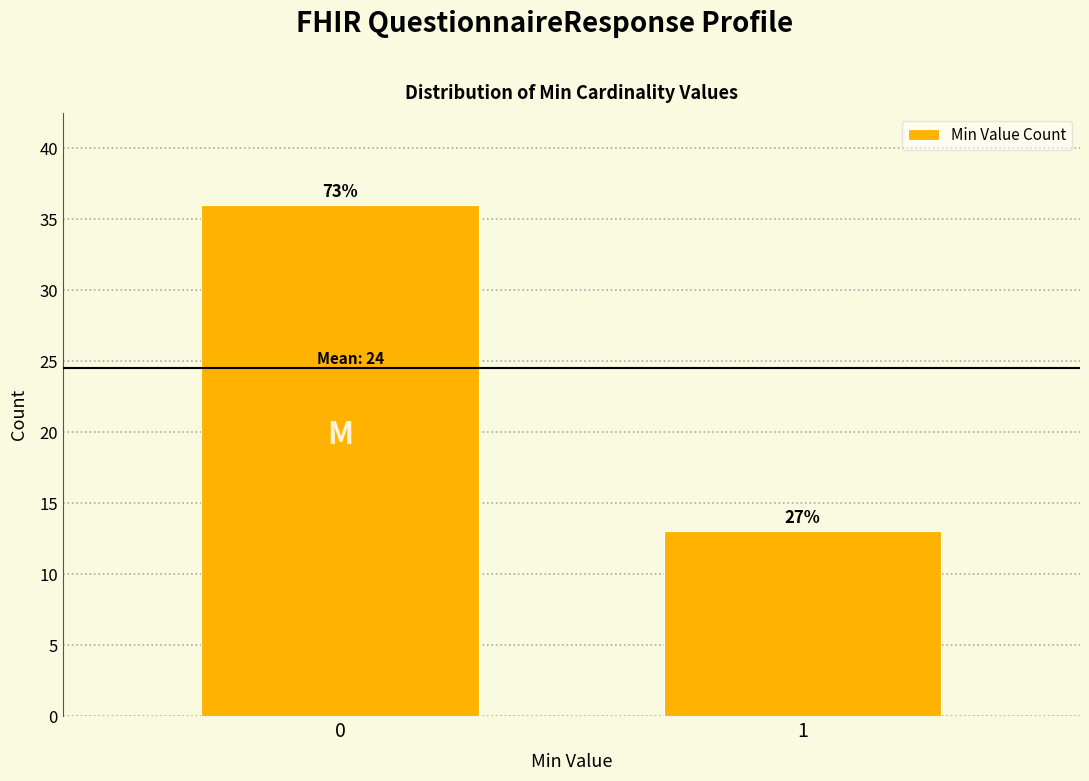

Are the bars horizontal?

No